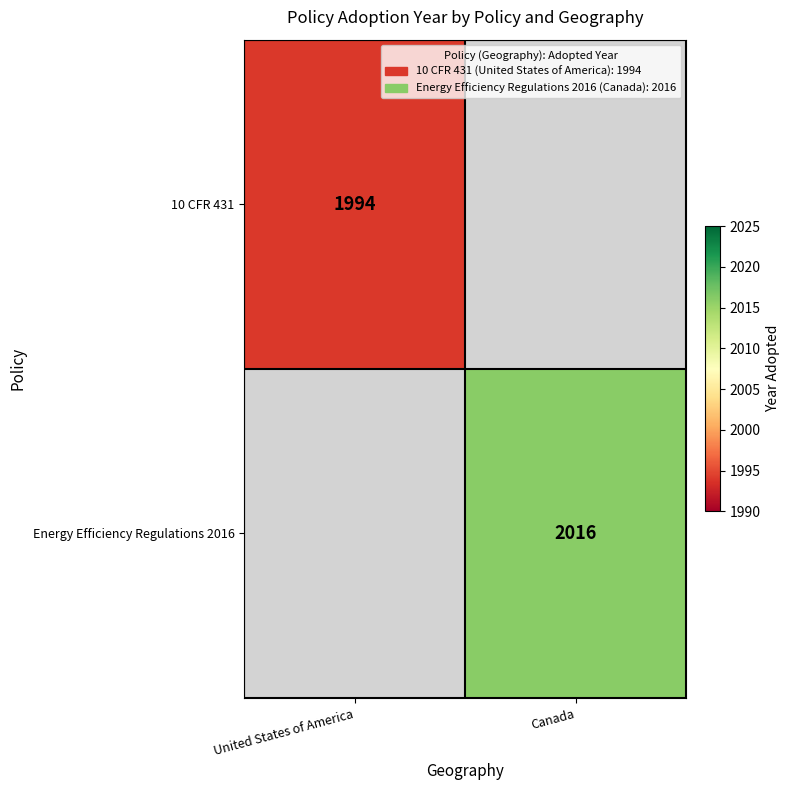

Is it true that 10 CFR 431 equals 1994 at United States of America?

True